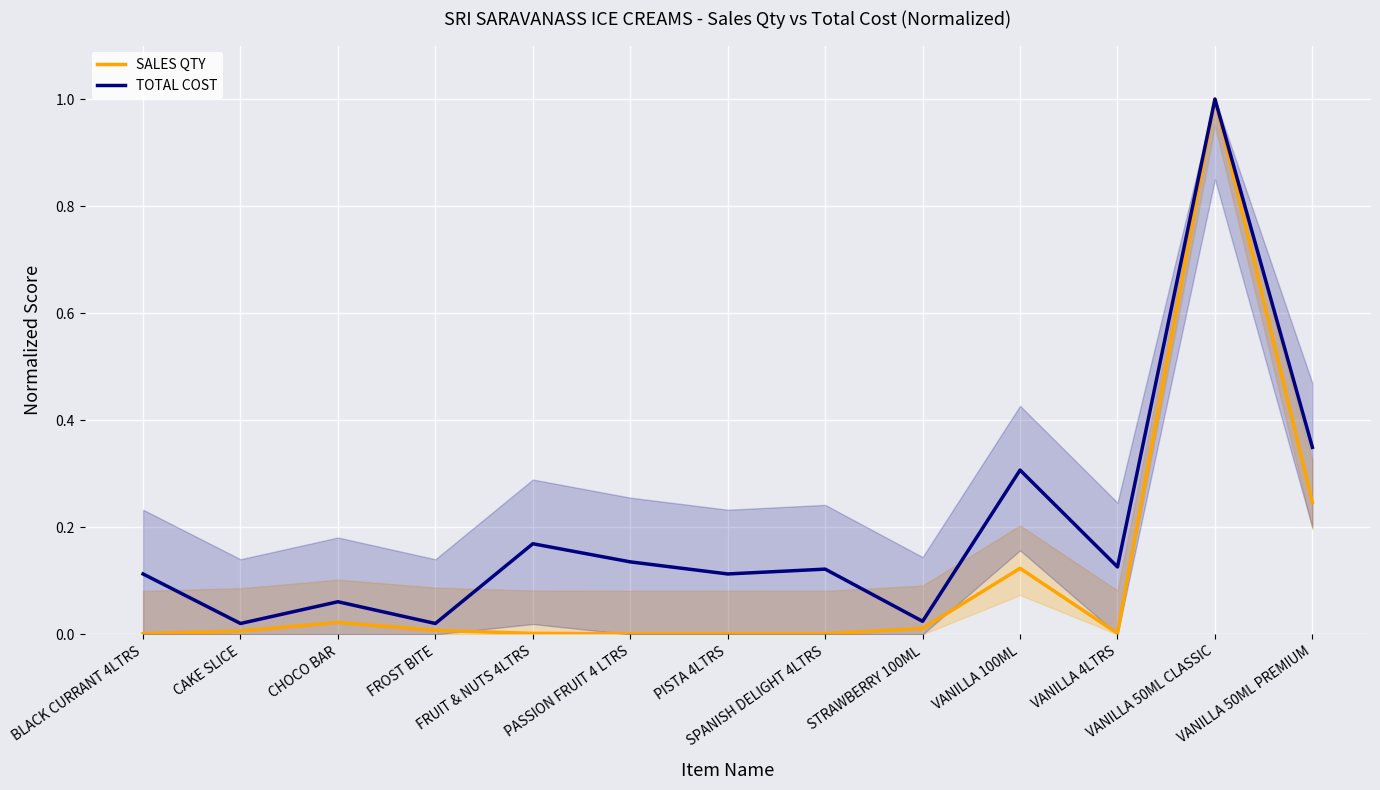

Reading left to right, extract all data points from this chart.

SALES QTY: 0.0	0.0	0.0	0.0	0.0	0.0	0.0	0.0	0.0	0.1	0.0	1.0	0.2
TOTAL COST: 0.1	0.0	0.1	0.0	0.2	0.1	0.1	0.1	0.0	0.3	0.1	1.0	0.3